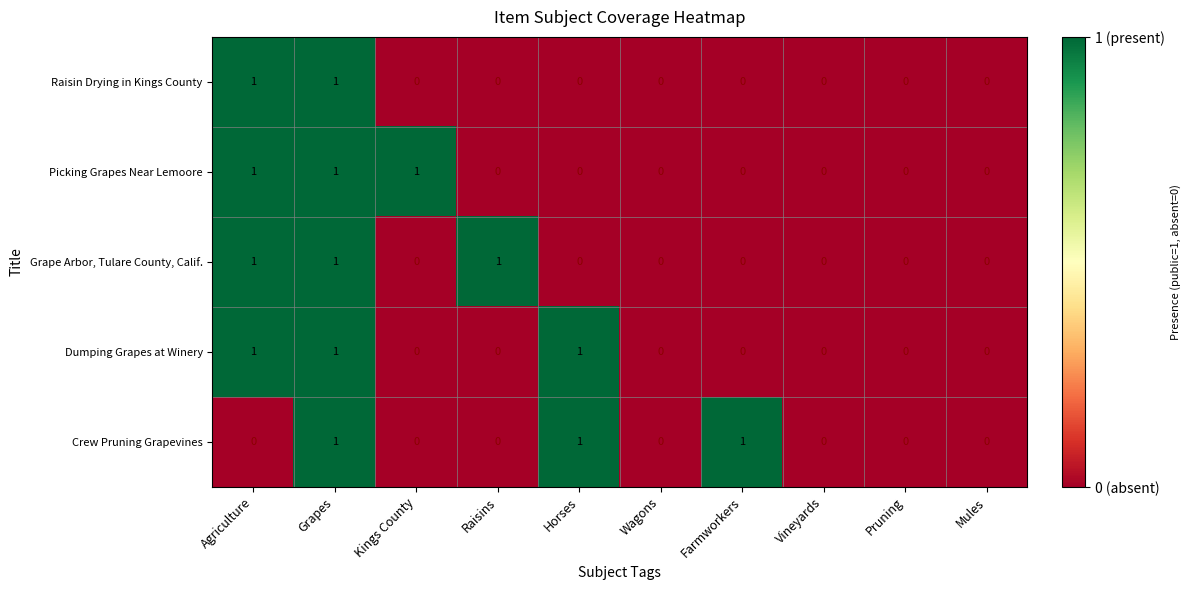

How many Raisin Drying in Kings County values are between 0 and 1?

10